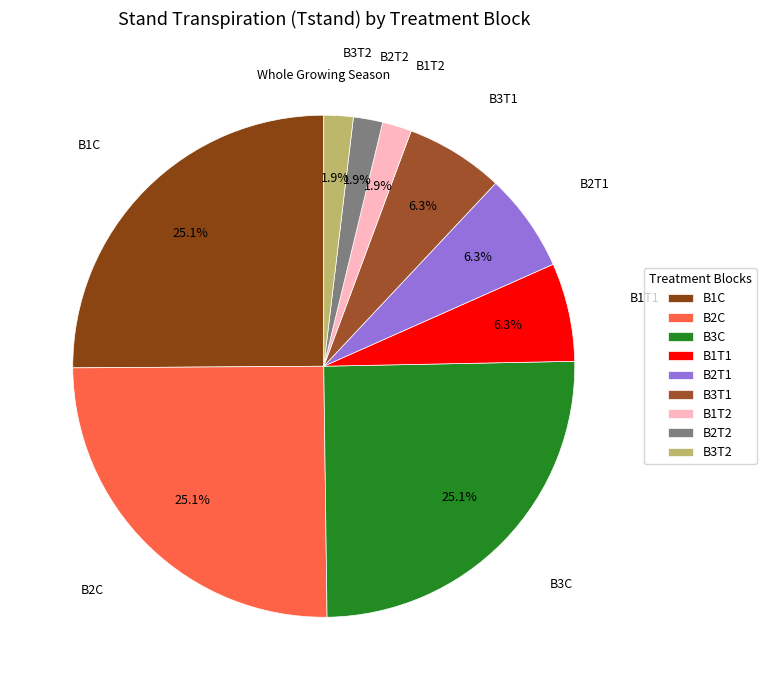

Is B2T2 the majority of the pie?

No